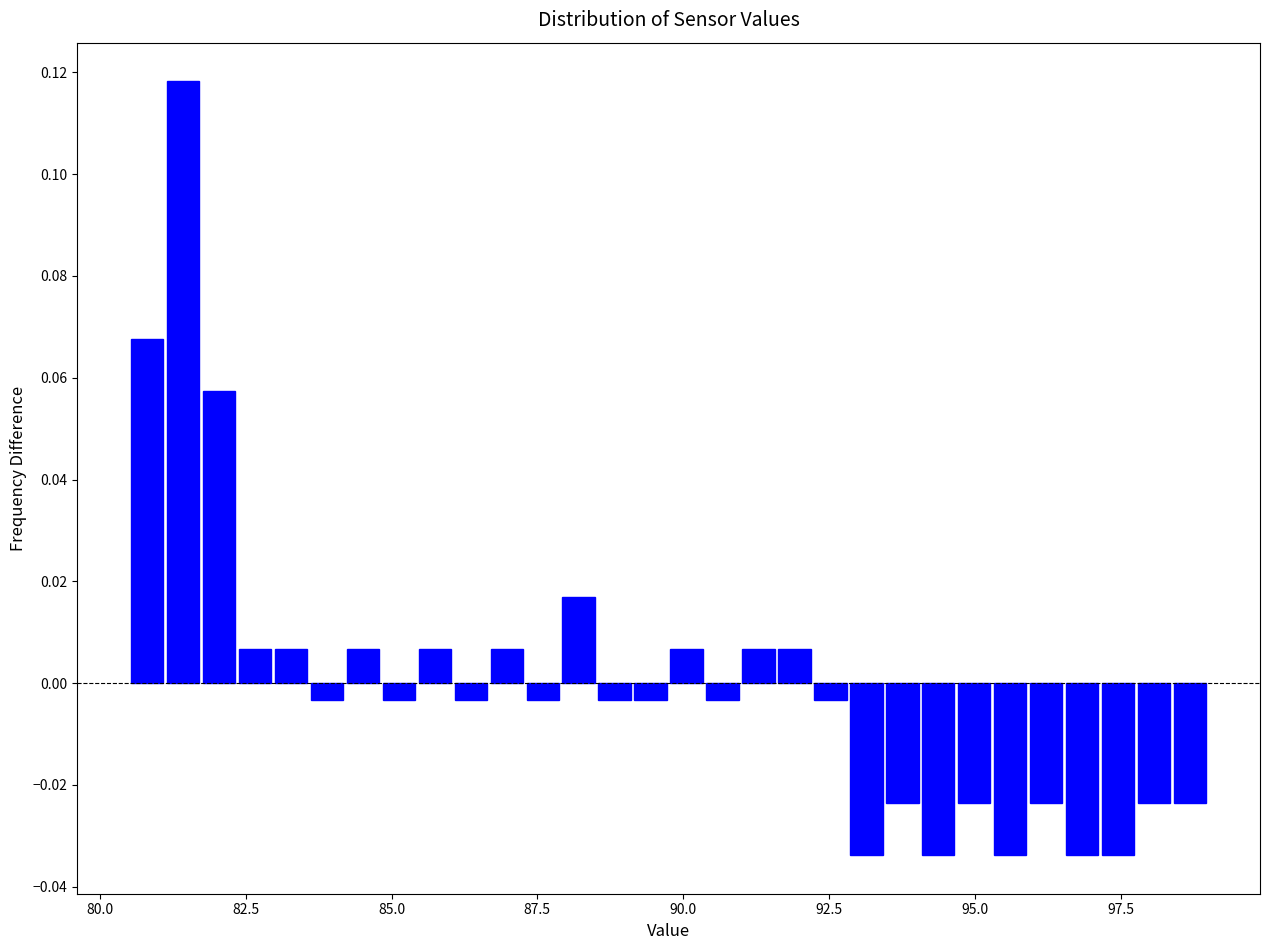

Read against the x-axis, roughly where is the centre of the tallest bar?

81.5